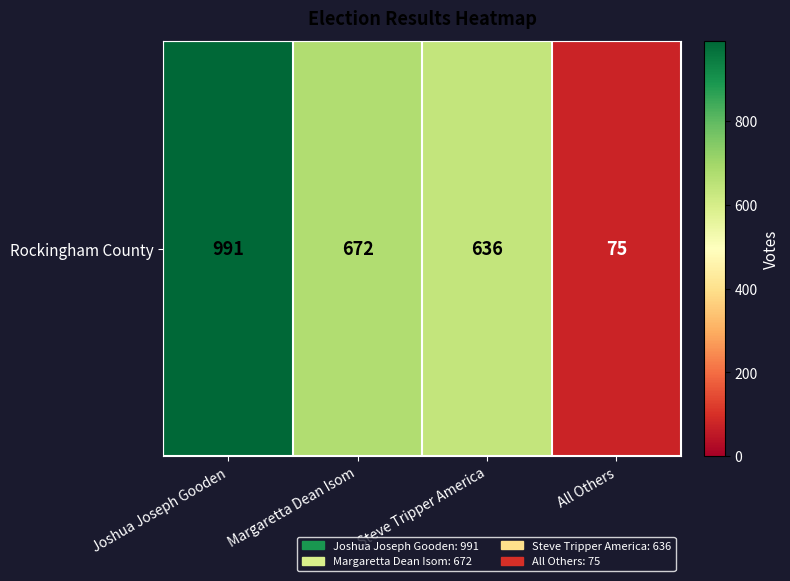

Rank the categories by value from highest to lowest.

Joshua Joseph Gooden, Margaretta Dean Isom, Steve Tripper America, All Others